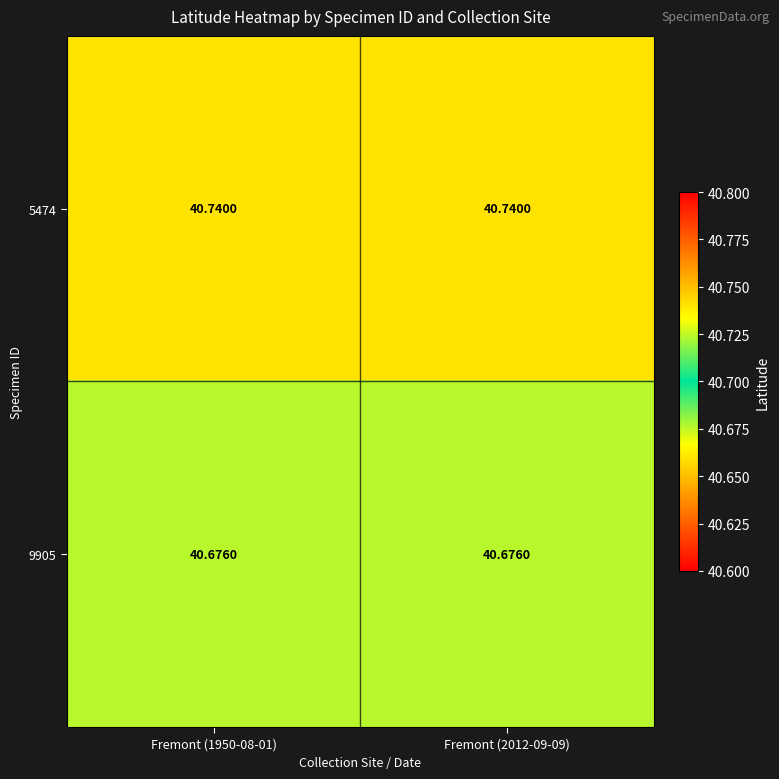

Reading left to right, transcribe all the data shown in this chart.

5474: Fremont (1950-08-01)=40.7	Fremont (2012-09-09)=40.7
9905: Fremont (1950-08-01)=40.7	Fremont (2012-09-09)=40.7